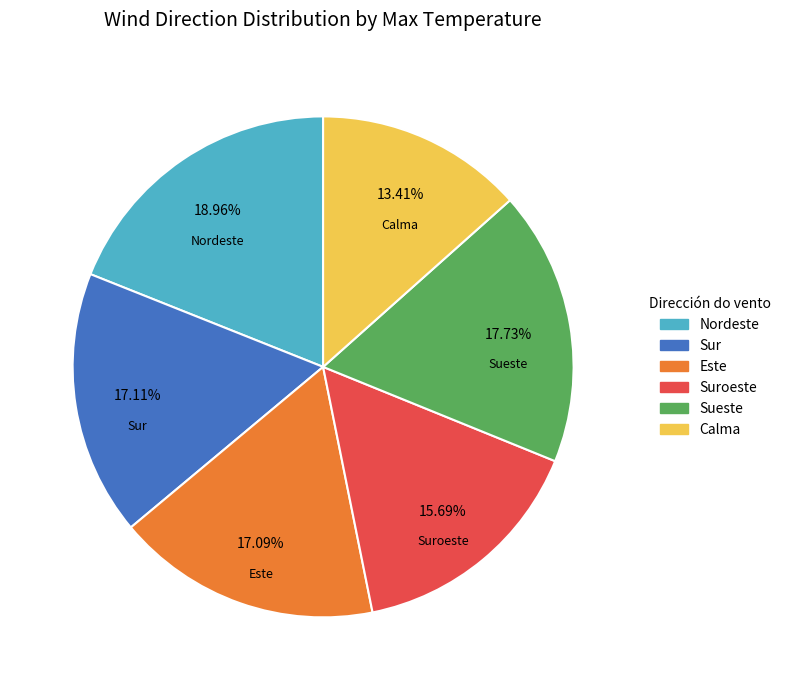

Does any single category account for the majority?

No